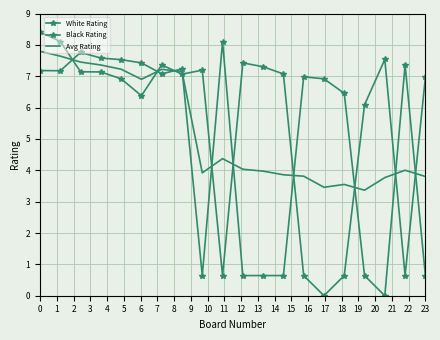

What is the greatest value displayed?

8.4